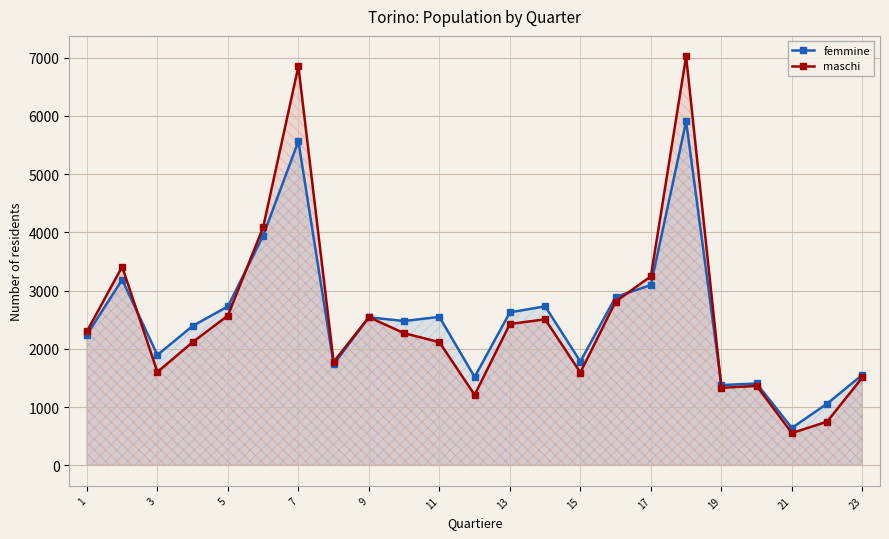

What is the lowest value of the maschi series?

555